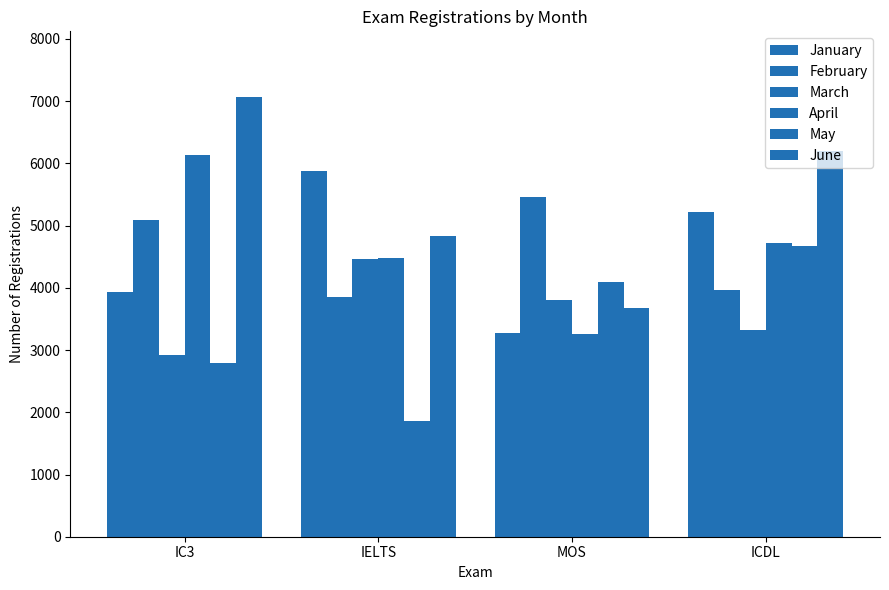

What is the sum of all March values?

14533